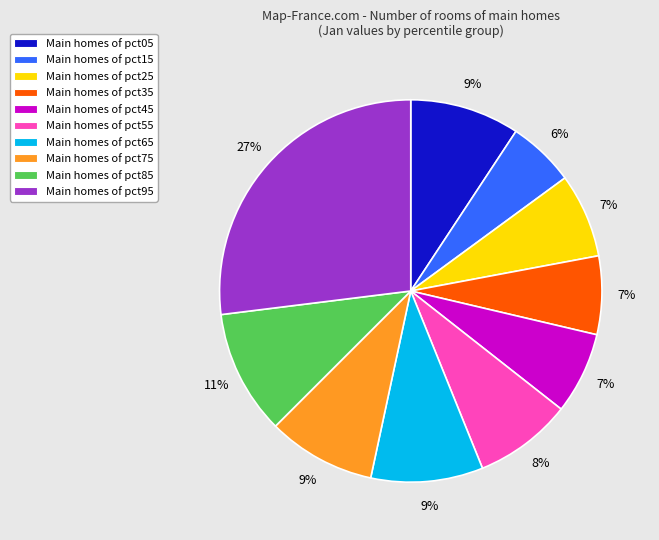

To the nearest percent, what is the difference between the largest and smallest slice percentages?

21%